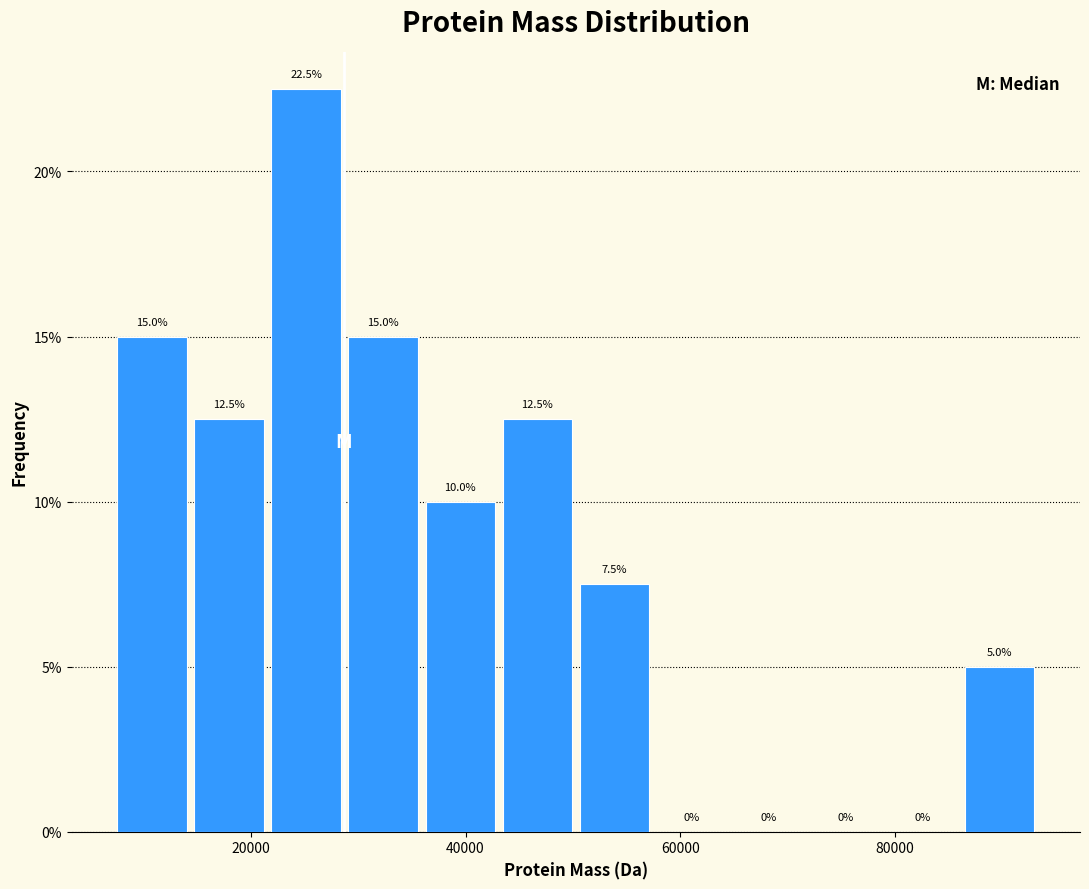

Around what value on the x-axis is the tallest bar? Give the approximate position of its centre, as read against the axis.

26000